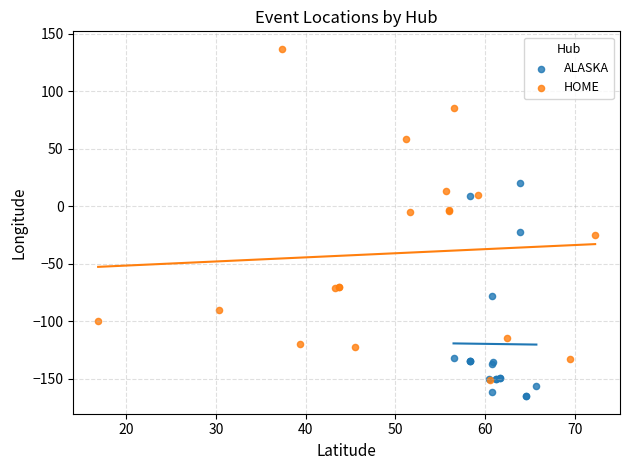

Which series reaches the maximum Y coordinate?

HOME